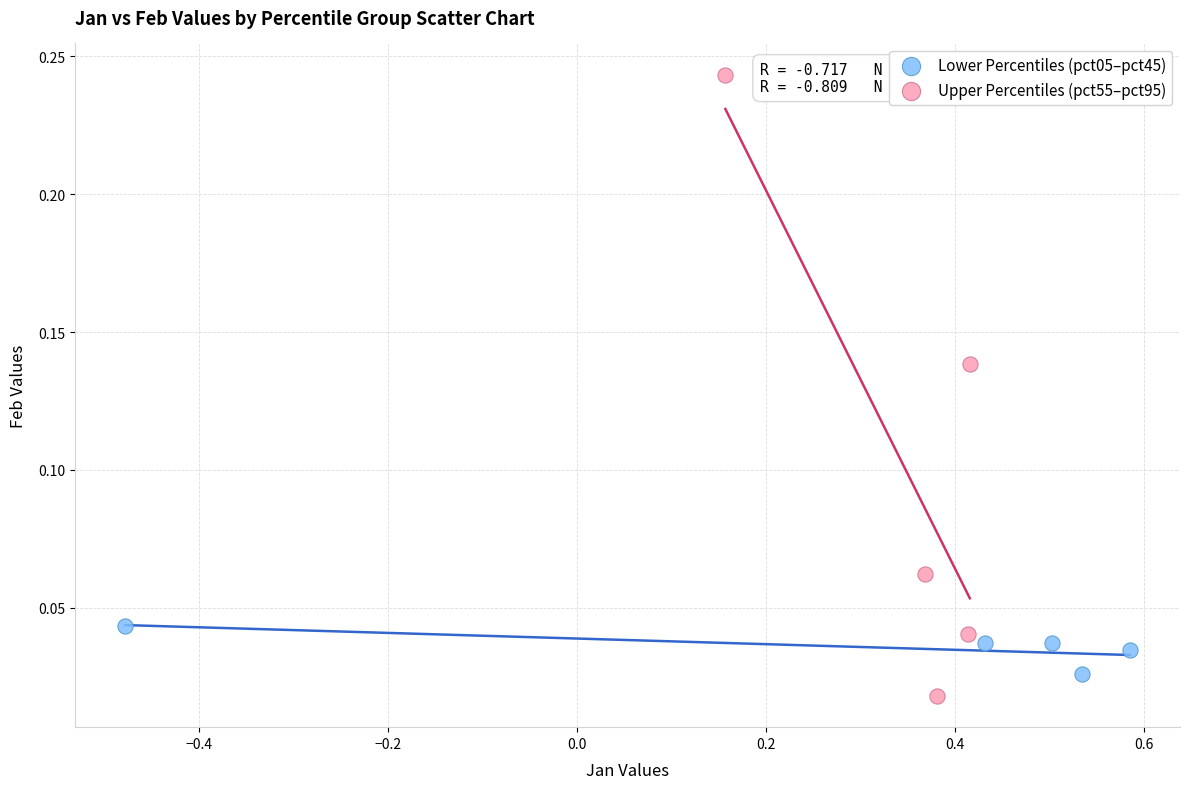

Which series has the widest spread of Y values?

Upper Percentiles (pct55–pct95)